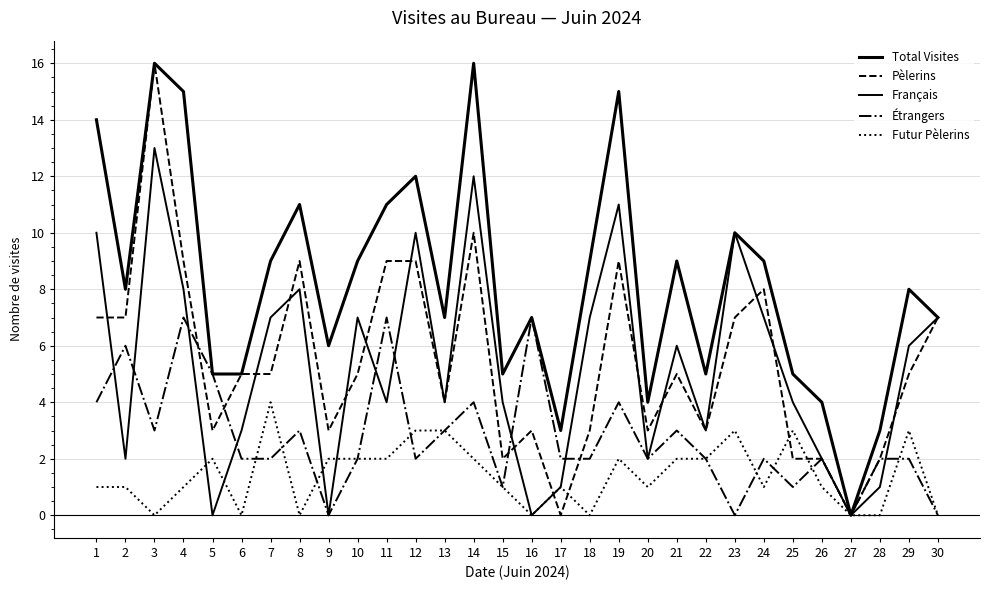

Is it true that Français equals 8 at 16?

False